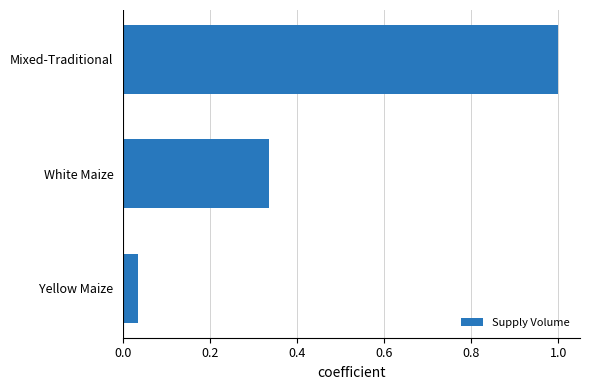

Rank the categories by value from highest to lowest.

Mixed-Traditional, White Maize, Yellow Maize